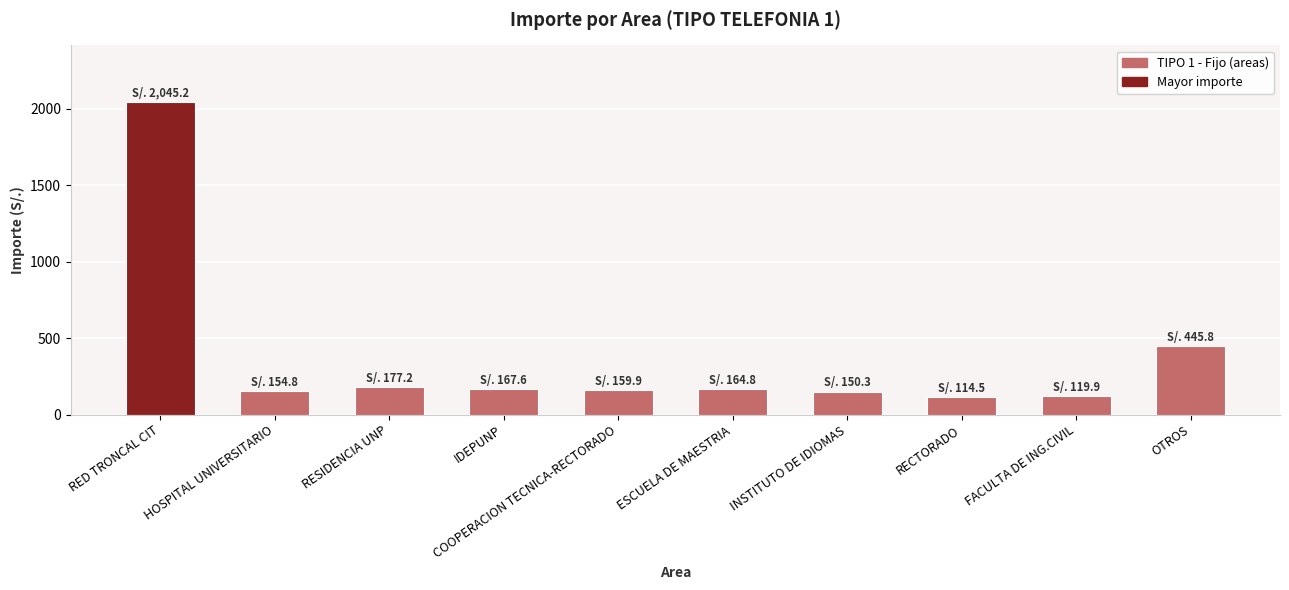

The chart shows a value of 28.4 at RECTORADO. True or false?

False